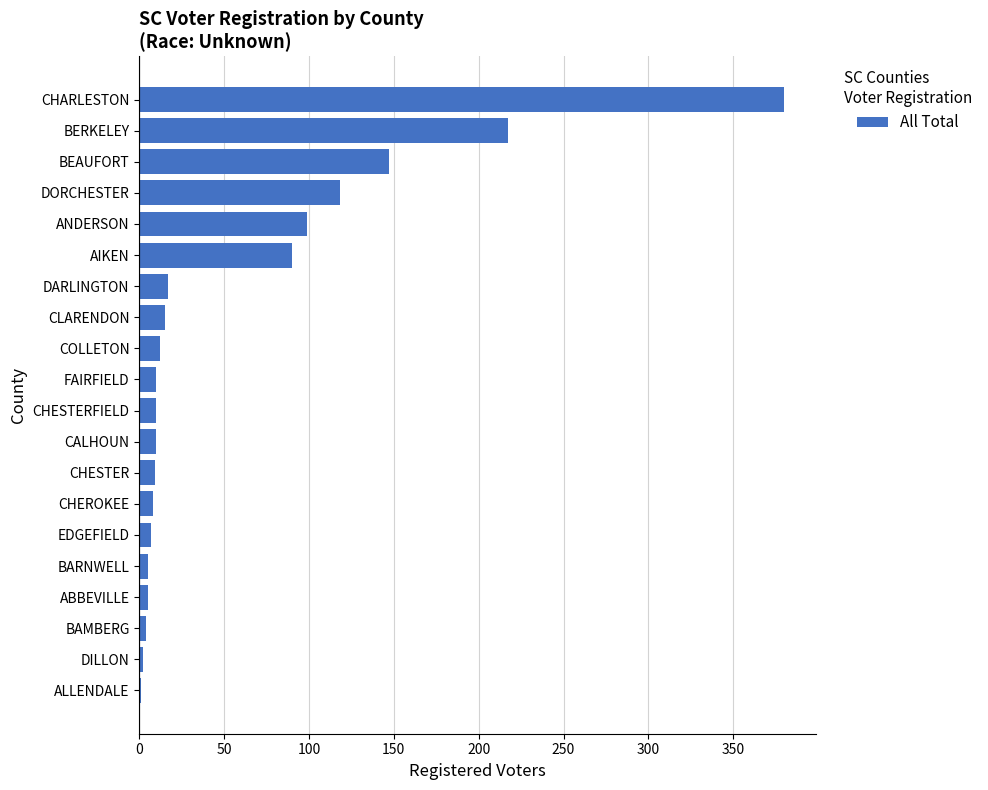

What is the maximum value shown in the chart?

380